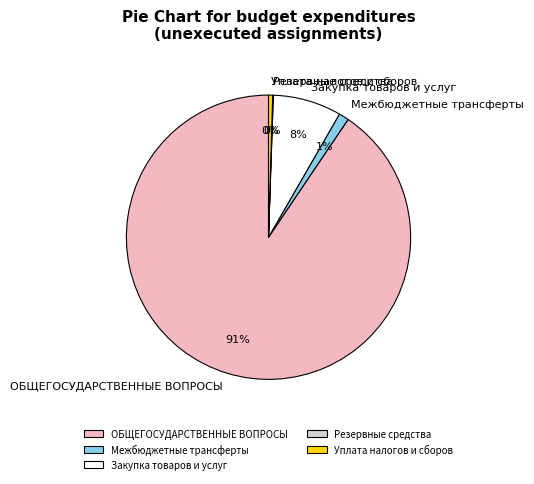

Is the sum of ОБЩЕГОСУДАРСТВЕННЫЕ ВОПРОСЫ and Закупка товаров и услуг greater than half?

Yes